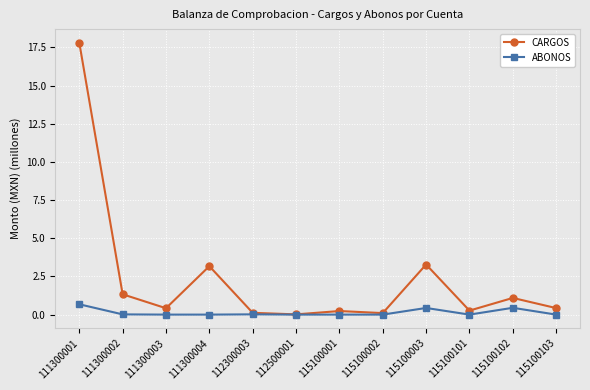

How many lines are shown in the chart?

2